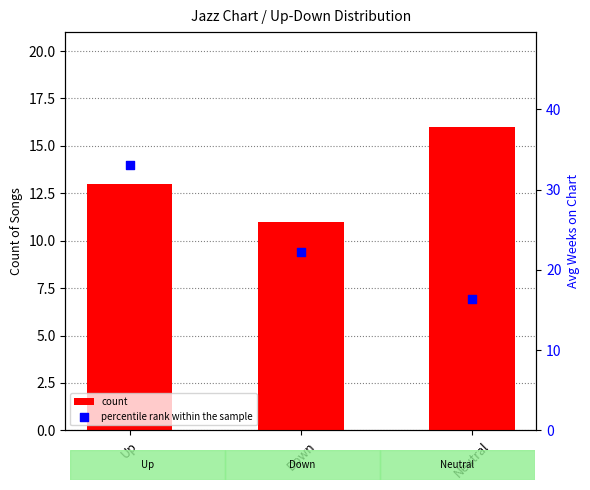

What is the total value across all series at Down?

33.2